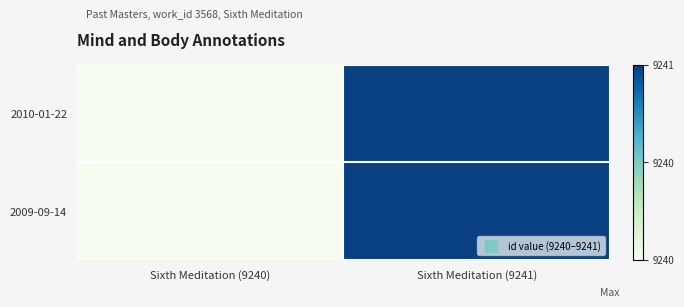

At which category is the sum across all series the highest?

Sixth Meditation (9241)